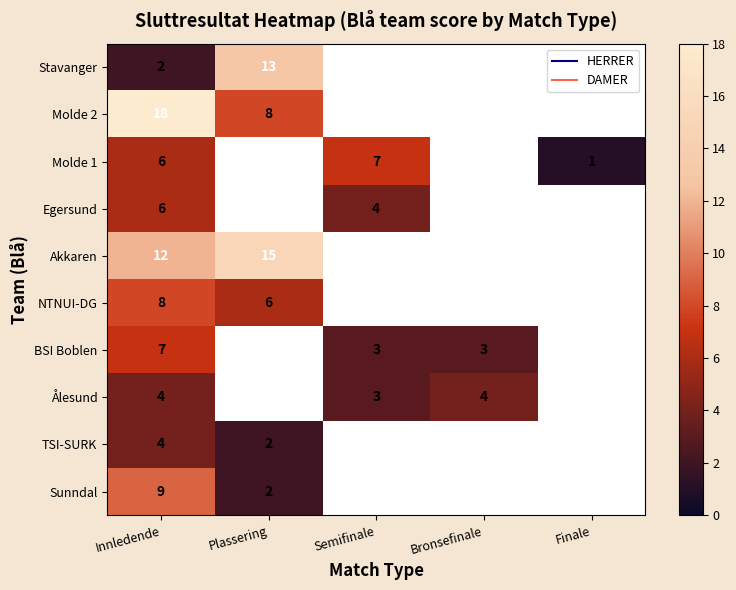

The Ålesund series shows 4 at Bronsefinale. True or false?

True